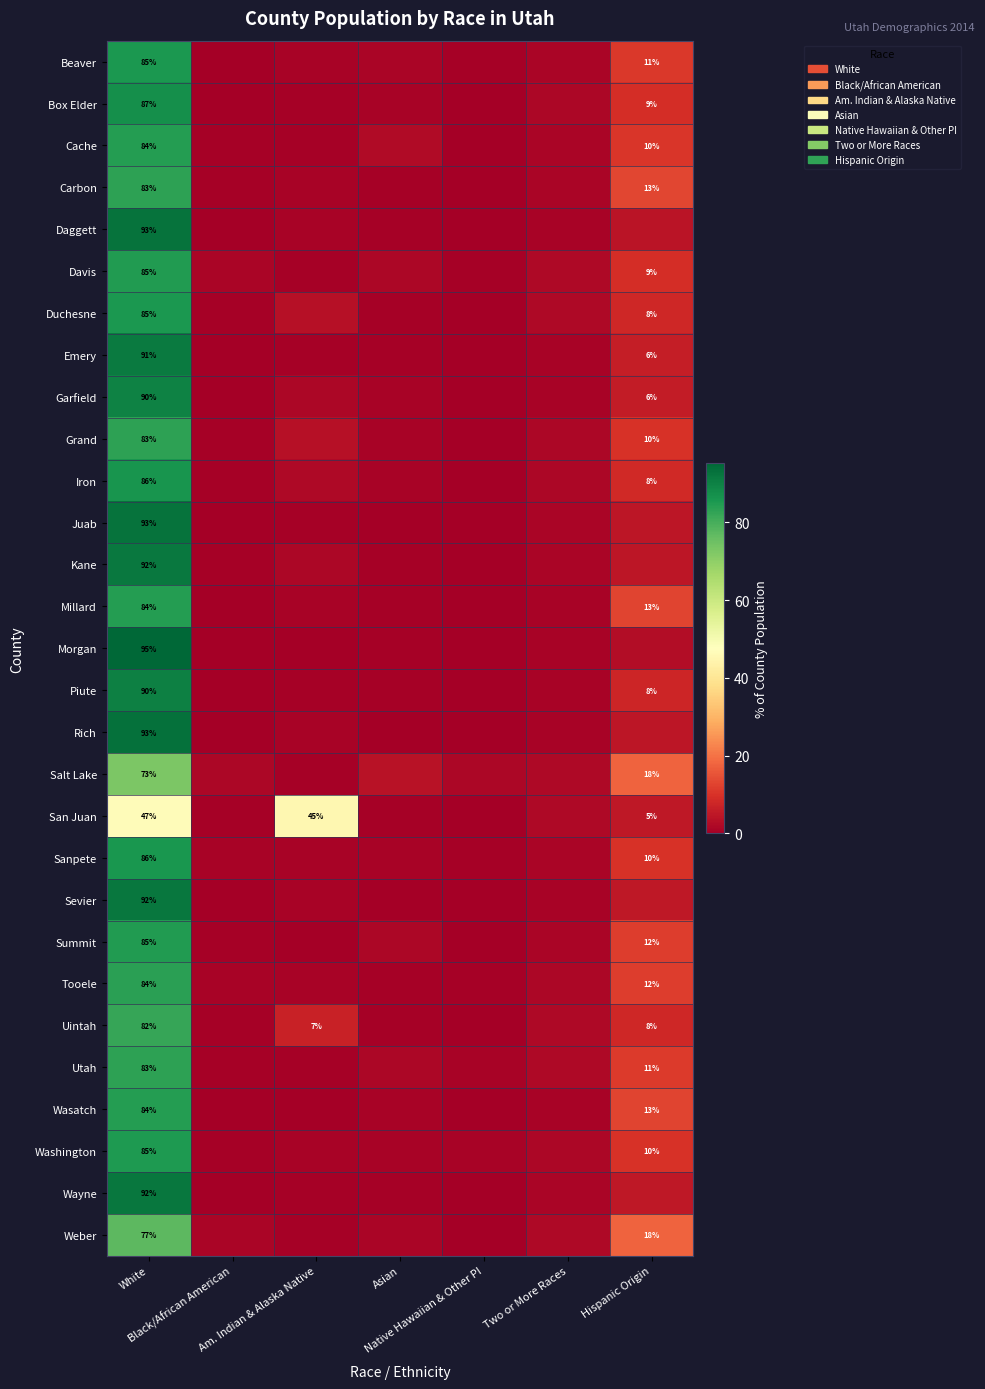

The value of Kane at Am. Indian & Alaska Native is 2.7. True or false?

False